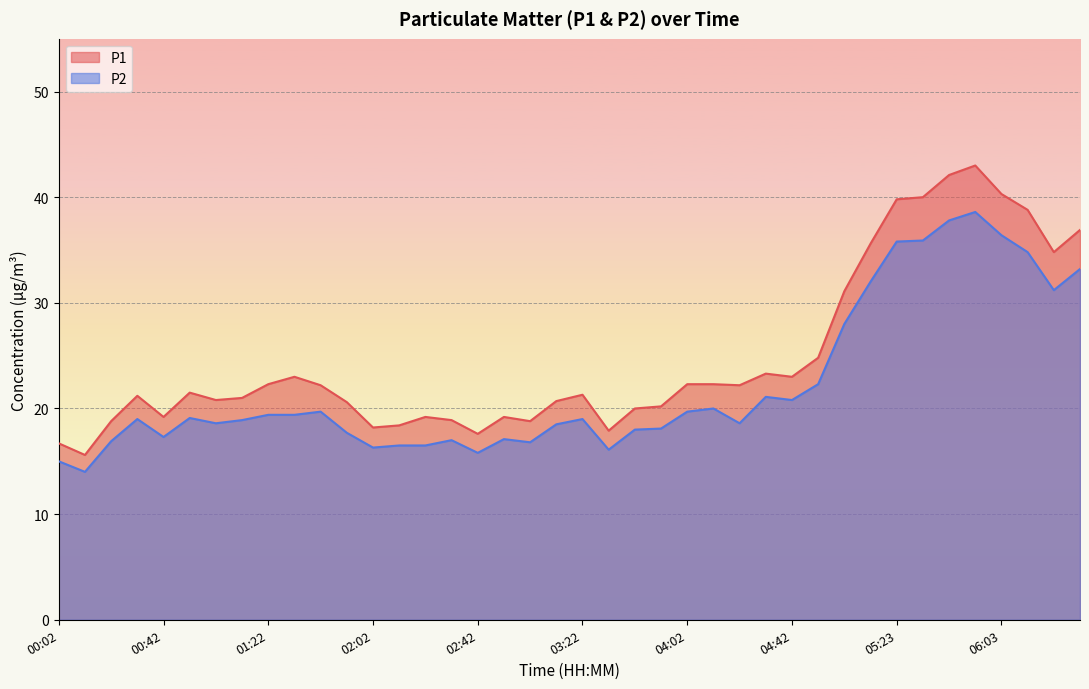

List the labels in order of P2 value, largest first.

05:53, 05:43, 06:03, 05:33, 05:23, 06:13, 06:33, 05:13, 06:23, 05:03, 04:52, 04:32, 04:42, 04:12, 01:42, 04:02, 01:22, 01:32, 00:52, 00:32, 03:22, 01:12, 01:02, 04:22, 03:12, 03:52, 03:42, 01:52, 00:42, 02:52, 02:32, 00:22, 03:02, 02:12, 02:22, 02:02, 03:32, 02:42, 00:02, 00:12